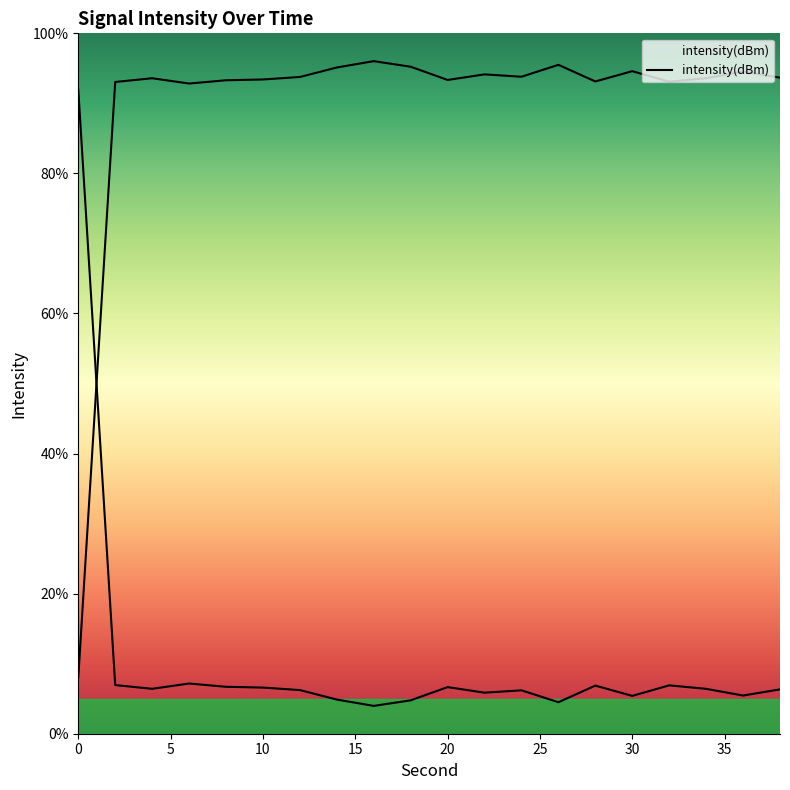

How many points are higher than both their immediate neighbors (excluding endpoints)?

6